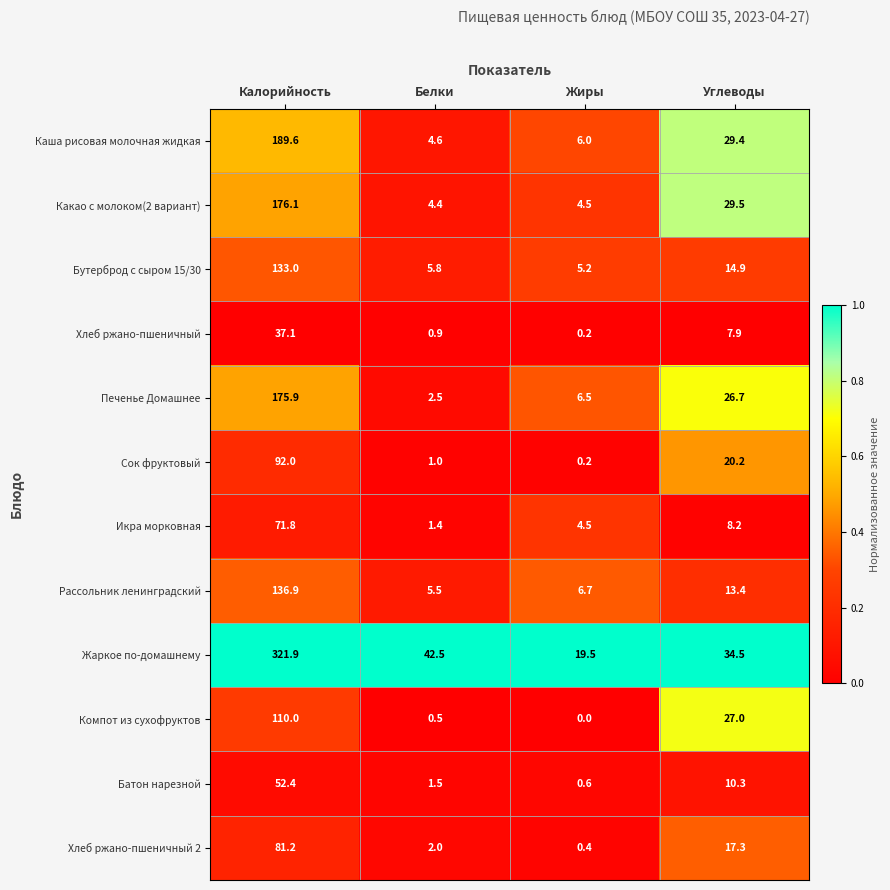

Between Белки and Углеводы, which series saw the biggest shift?

Компот из сухофруктов